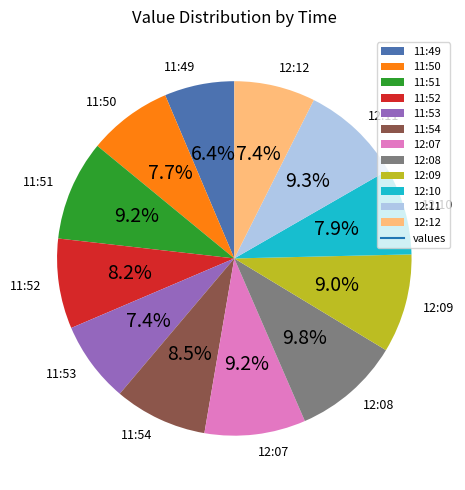

How many segments does this pie chart have?

12